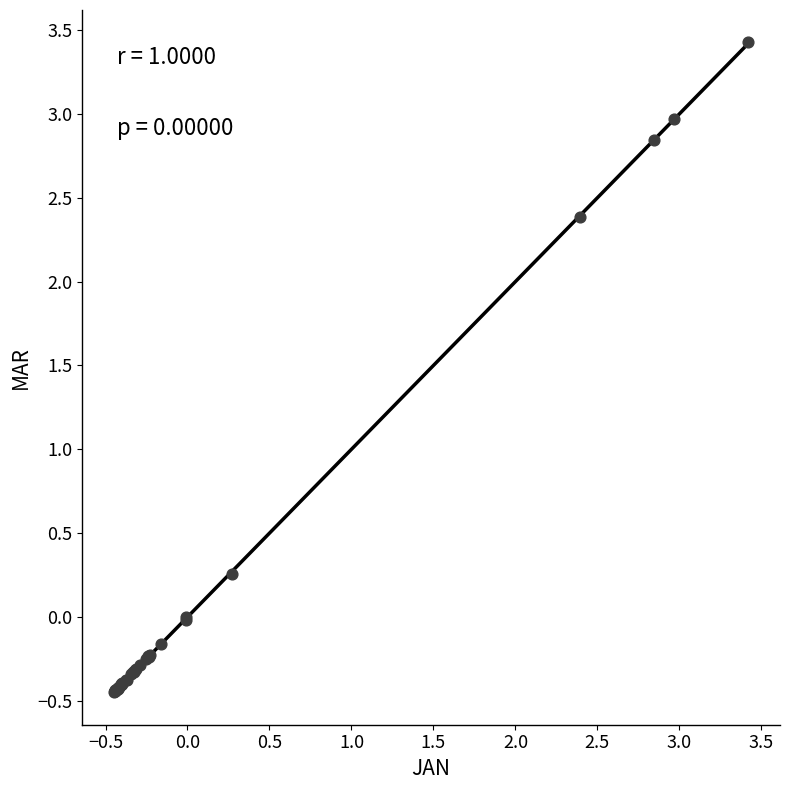

What Y value in the scatter plot is closest to 1?

0.3